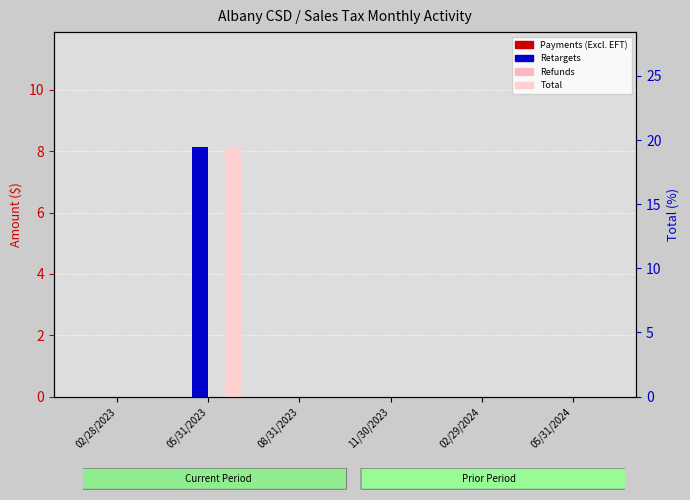

What is the sum of all Retargets values?

8.1